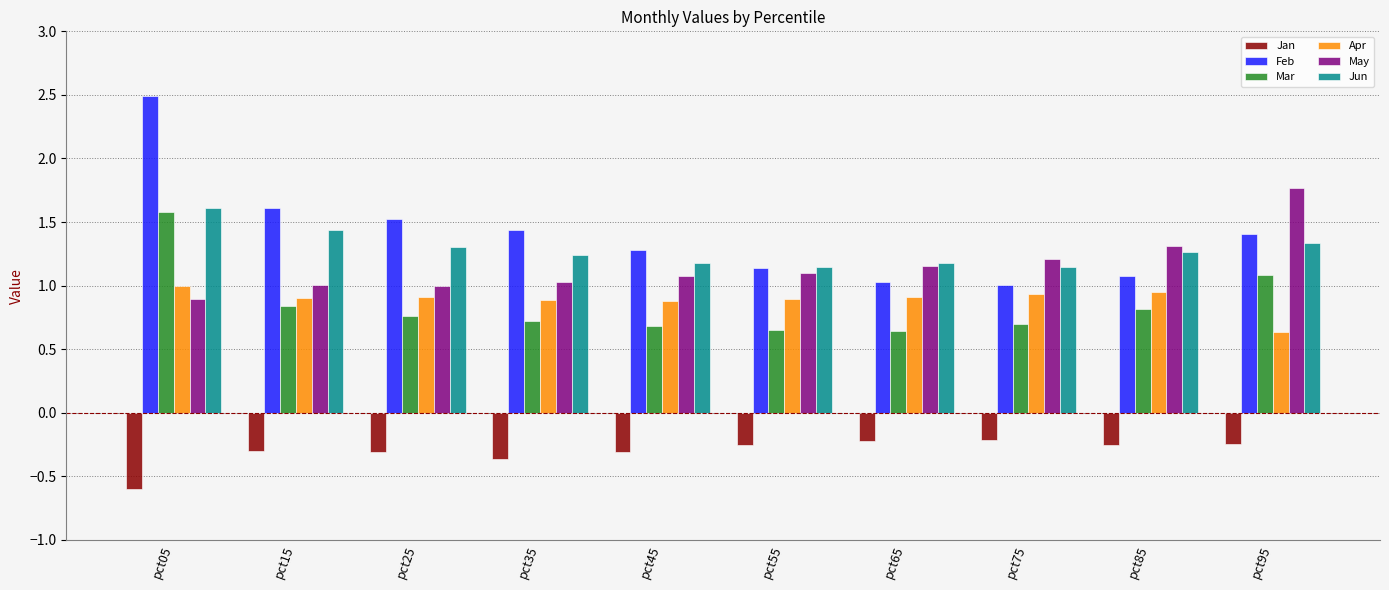

What is the sum of the Jan values at pct15 and pct25?

-0.6